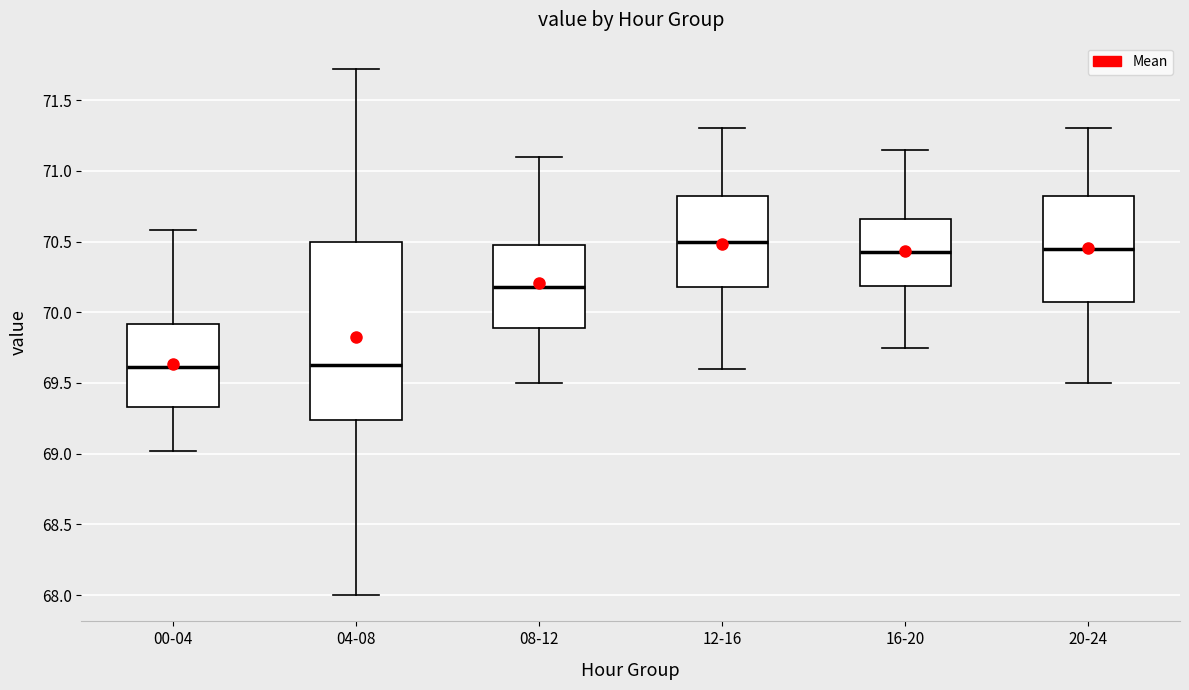

Reading left to right, transcribe this box plot: for each box, give where its median line is, the range the box spans, and where its two whiskers end, as read against the y-axis. The values are not printed on the chart, so give them approximately, as read against the axis.

00-04: median 69.60, box 69.35 to 69.90, whiskers 69.00 to 70.60
04-08: median 69.65, box 69.25 to 70.50, whiskers 68.00 to 71.70
08-12: median 70.20, box 69.90 to 70.50, whiskers 69.50 to 71.10
12-16: median 70.50, box 70.20 to 70.85, whiskers 69.60 to 71.30
16-20: median 70.45, box 70.20 to 70.65, whiskers 69.75 to 71.15
20-24: median 70.45, box 70.10 to 70.85, whiskers 69.50 to 71.30